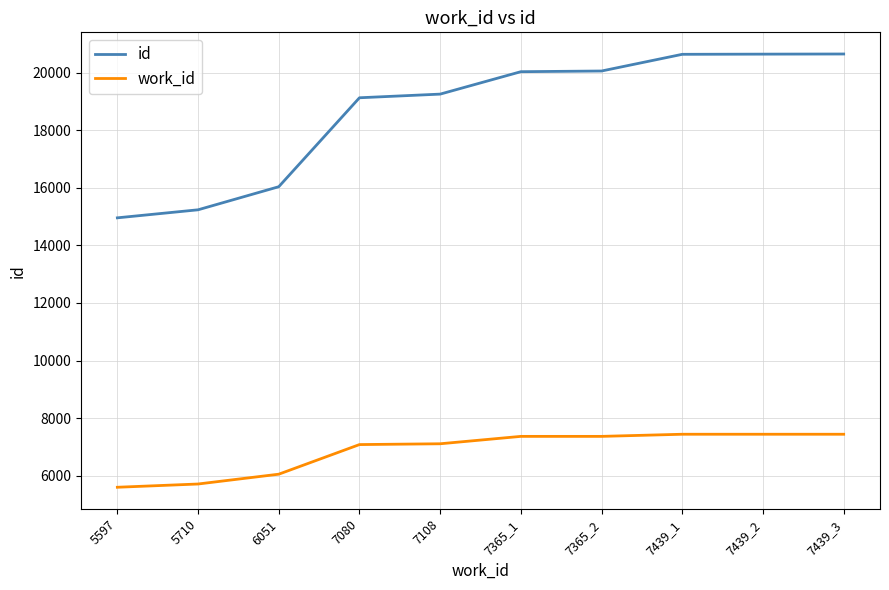

True or false: work_id and id cross at least once.

False